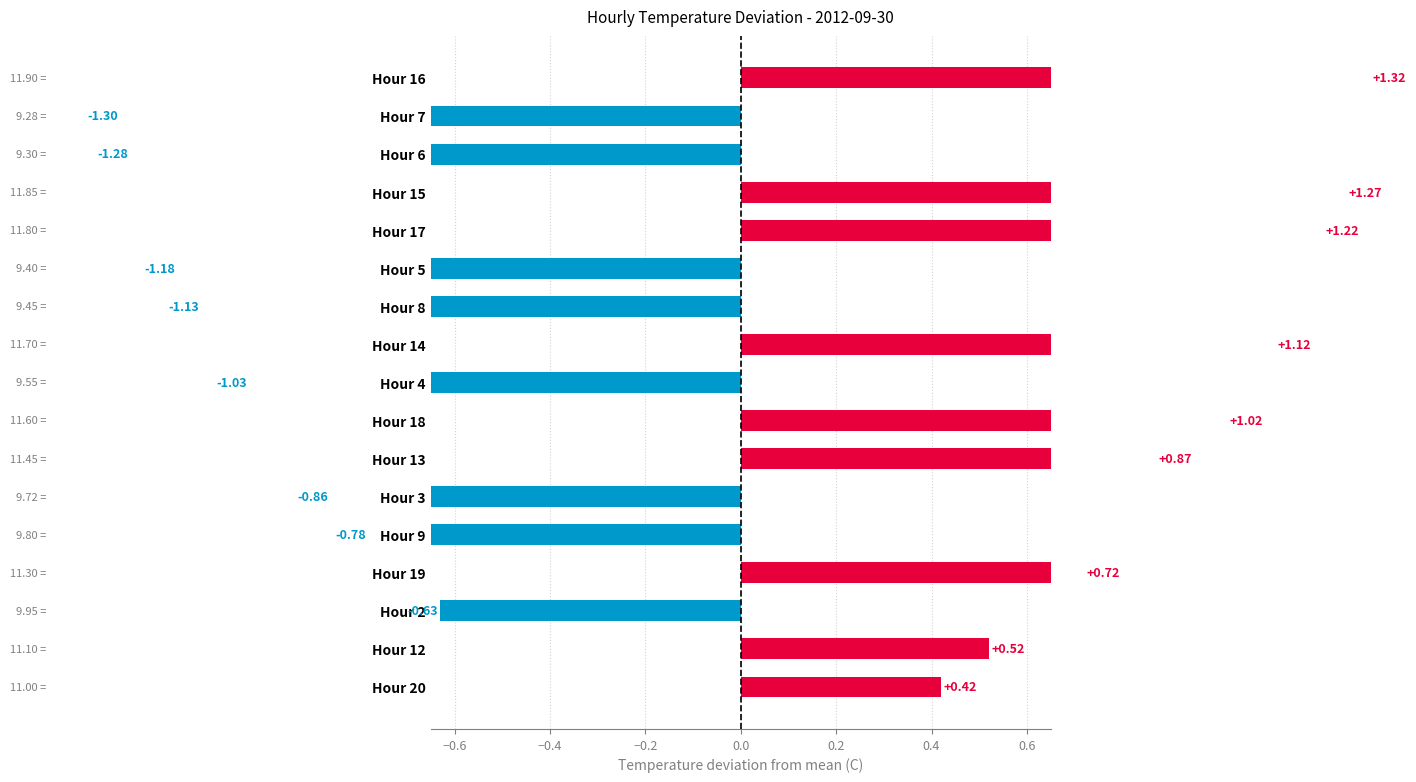

Which category has the highest value across all series?

Hour 16